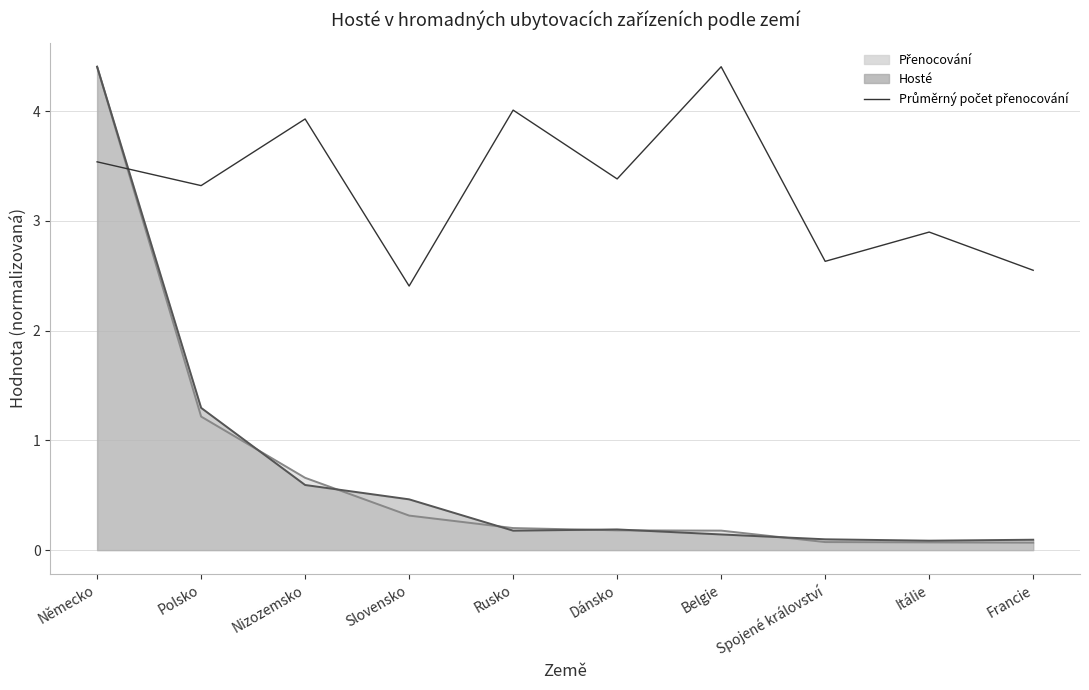

What is the difference between the maximum and minimum values?

2.0